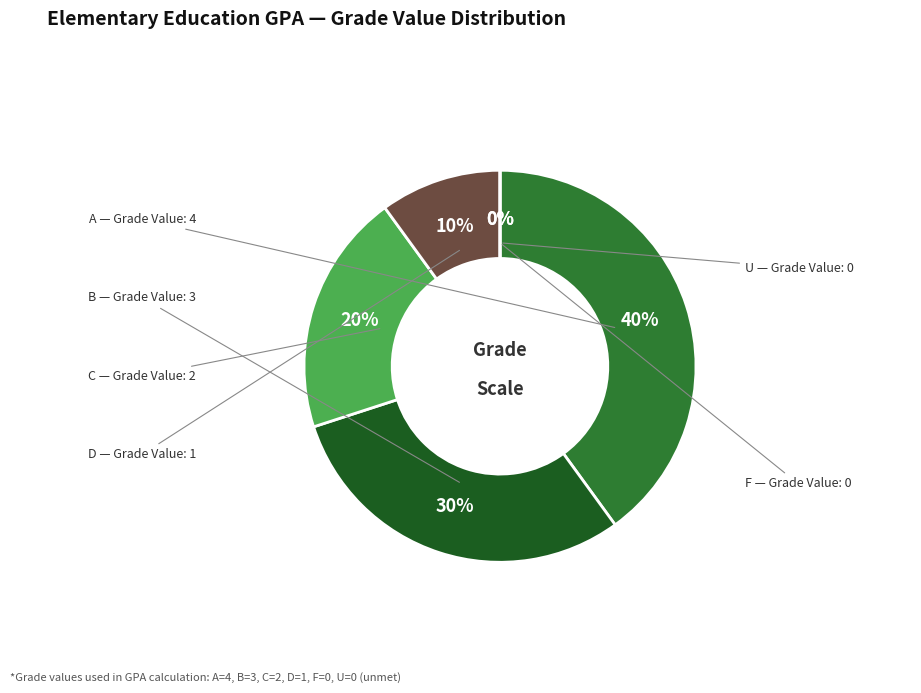

True or false: A accounts for 40% of the total.

True